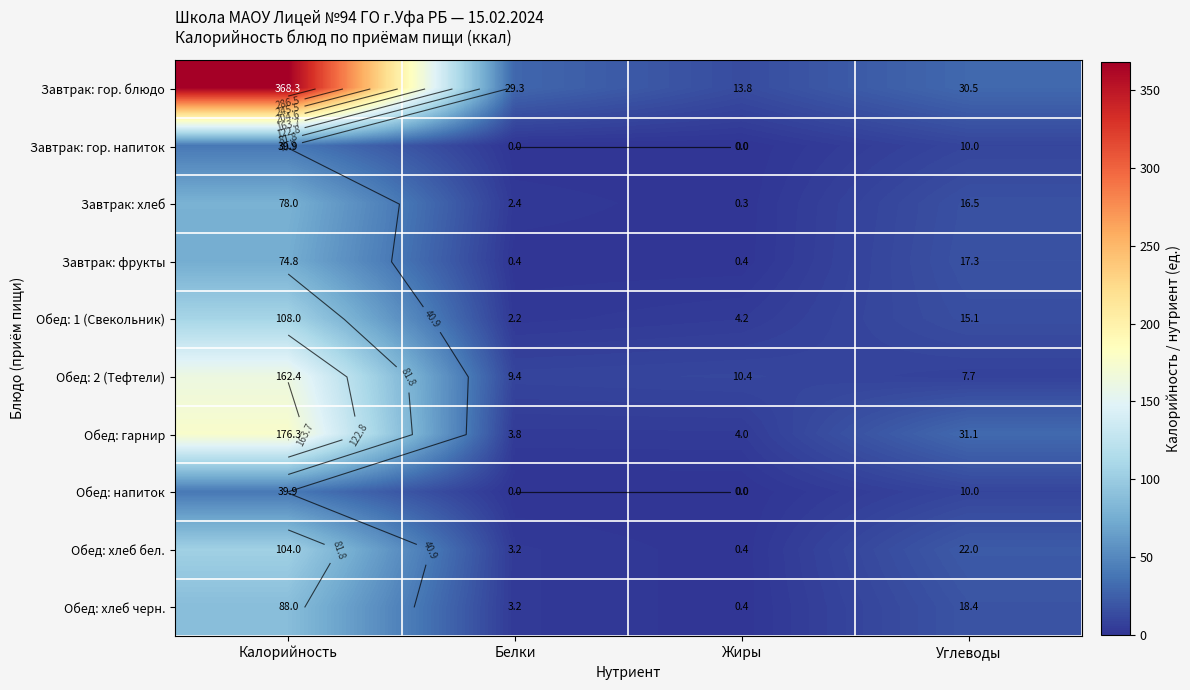

Which series changed the most between Жиры and Углеводы?

Обед: гарнир